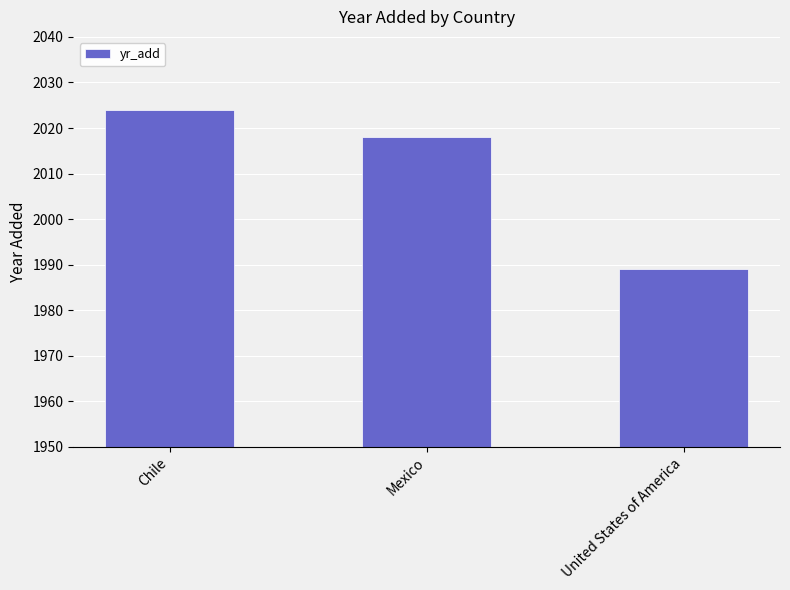

What position from the right is Mexico?

2